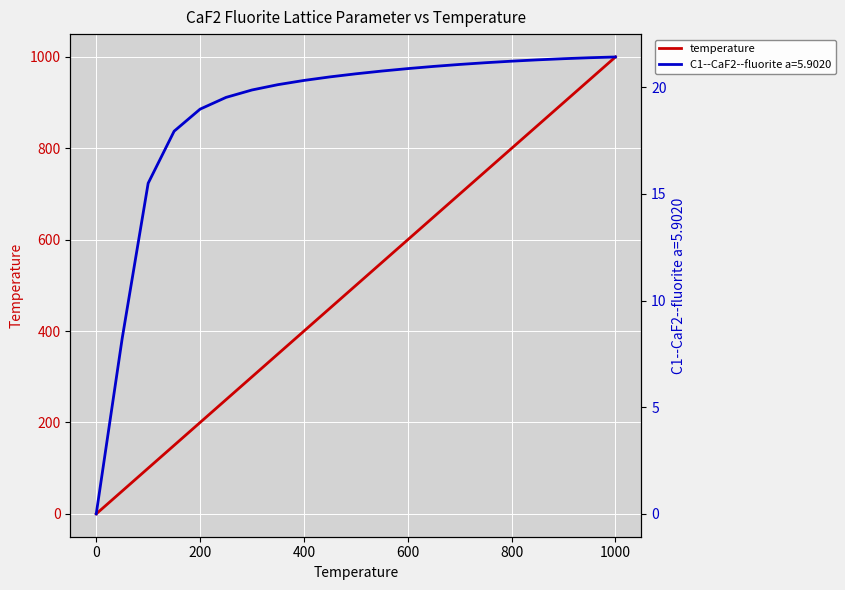

Which category has the highest value in the temperature series?

1000